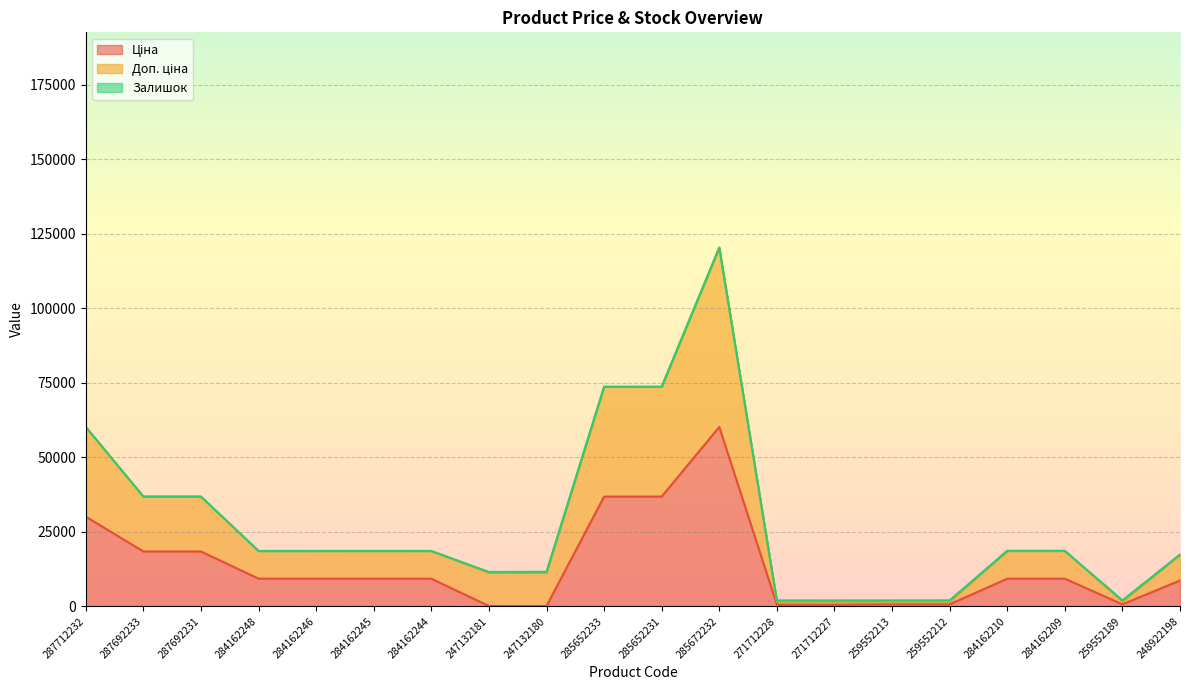

What is the label of the 9th point from the left?

247132180